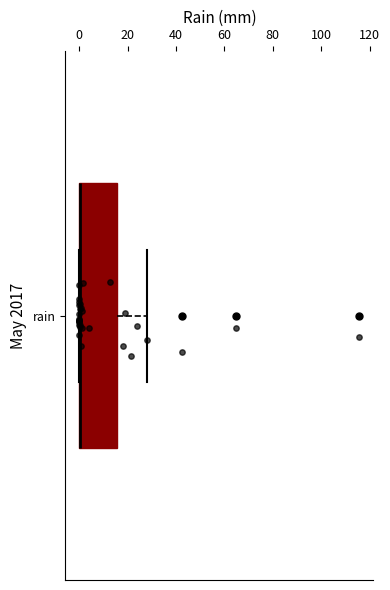

Transcribe this box plot: give where the median line is, the range the box spans, and where the two whiskers end, as read against the x-axis. The values are not printed on the chart, so give them approximately, as read against the axis.

median 0 (drawn on the box's left edge), box 0 to 16, whiskers 0 to 28